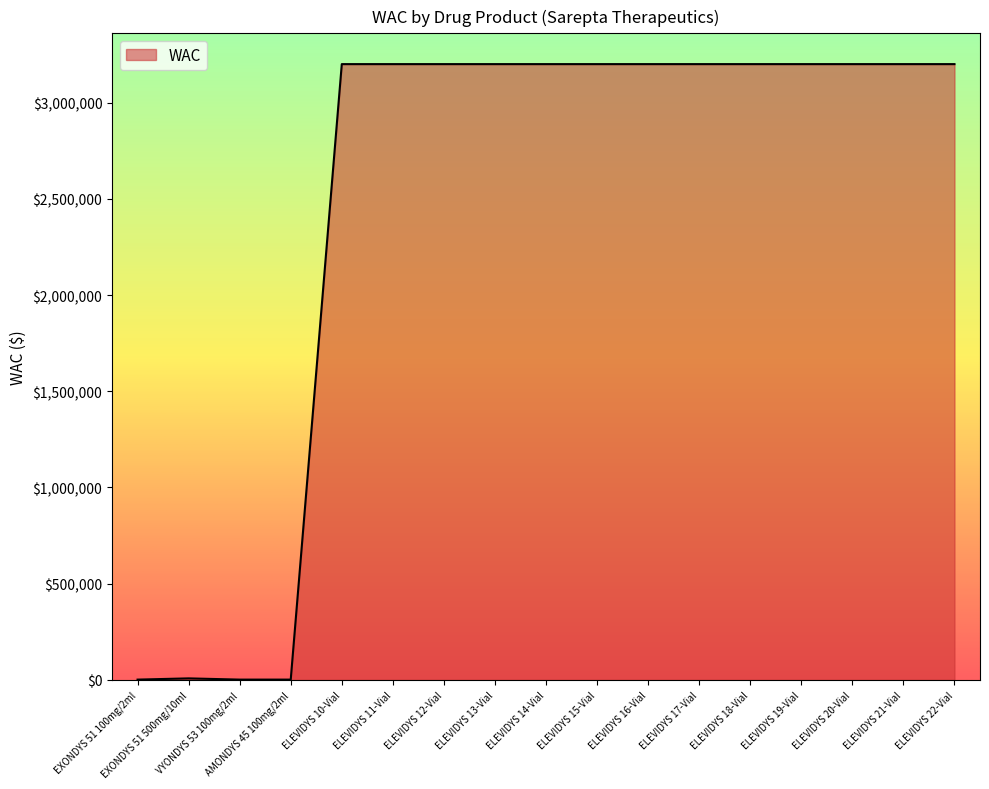

What is the smallest value displayed?

1600